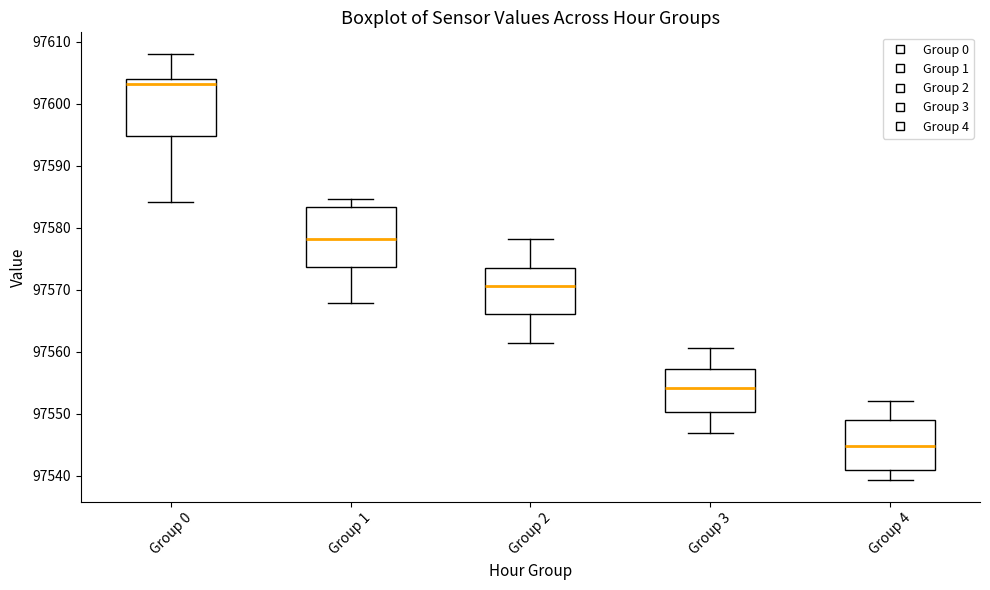

Reading left to right, read every box against the y-axis: the position of its median line, the range the box covers, and the ends of its whiskers. The values are not printed on the chart, so give them approximately, as read against the axis.

Group 0: median 97603, box 97595 to 97604, whiskers 97584 to 97608
Group 1: median 97578, box 97574 to 97583, whiskers 97568 to 97585
Group 2: median 97571, box 97566 to 97574, whiskers 97561 to 97578
Group 3: median 97554, box 97550 to 97557, whiskers 97547 to 97561
Group 4: median 97545, box 97541 to 97549, whiskers 97539 to 97552